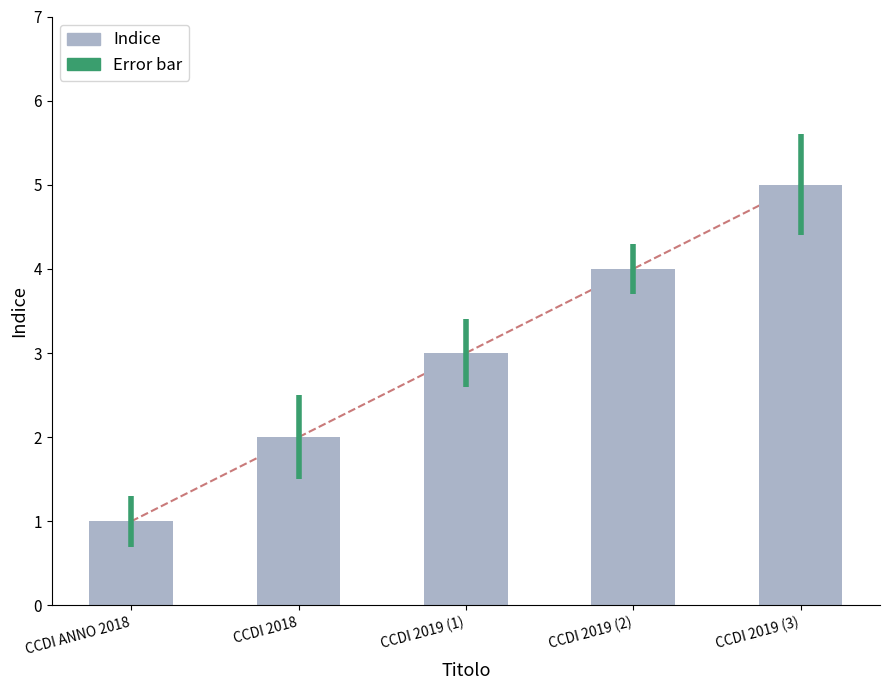

What is the value of the 5th bar from the left?

5